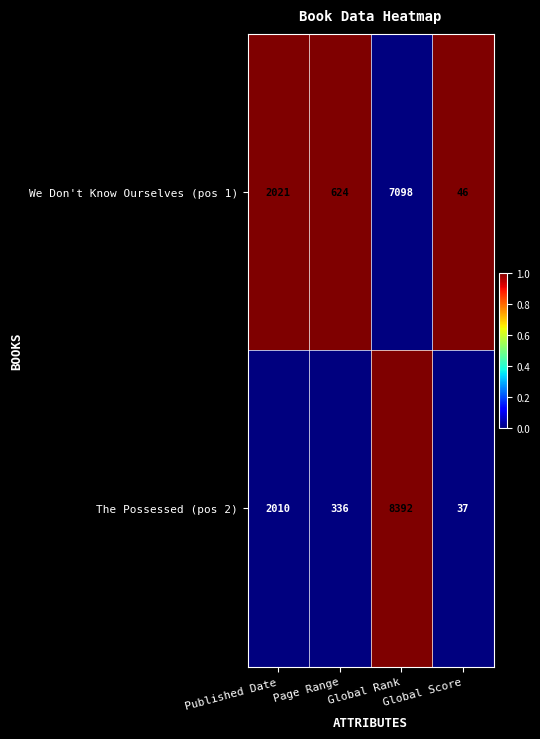

Is it true that We Don't Know Ourselves (pos 1) equals 2952 at Published Date?

False